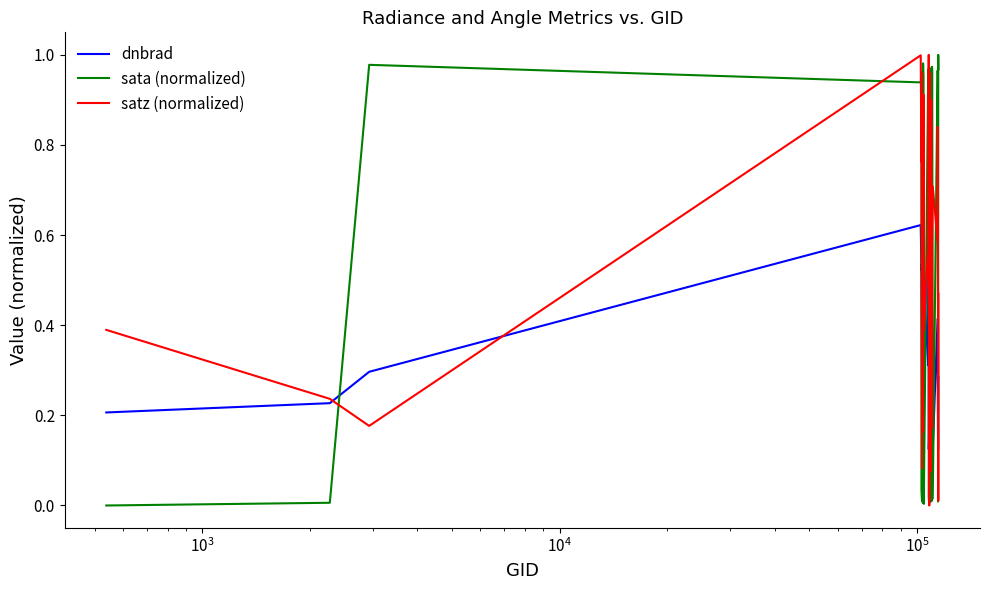

After their last crossing, which series has the higher values: dnbrad or sata (normalized)?

sata (normalized)